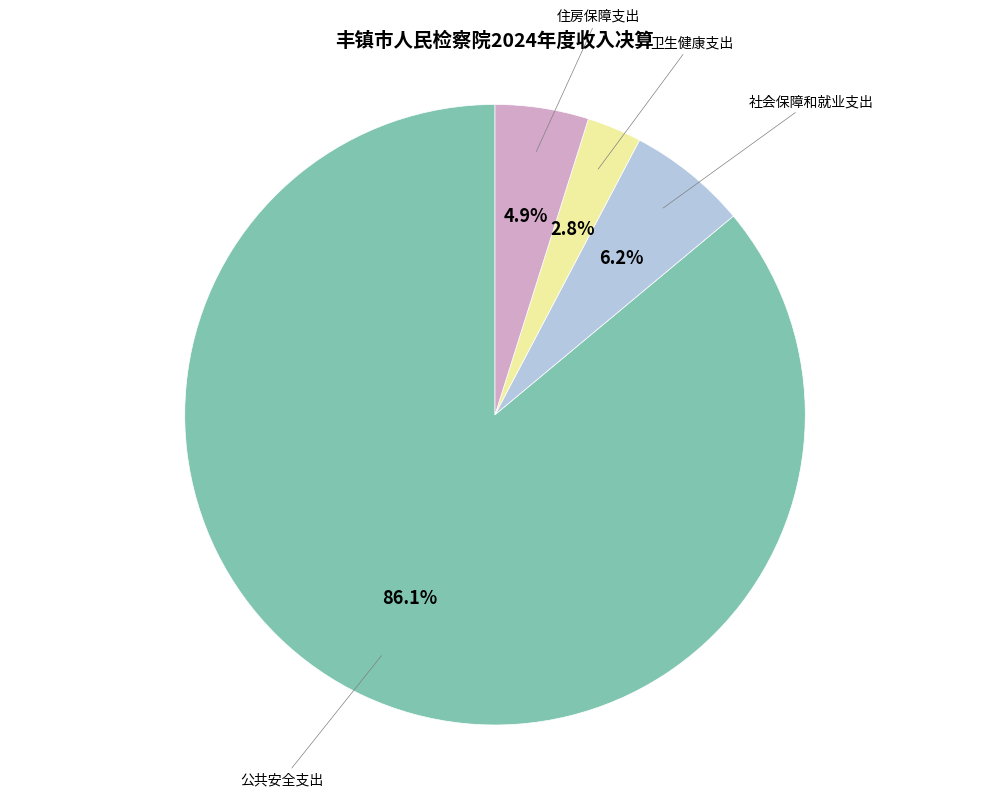

What percentage do 住房保障支出 and 卫生健康支出 together represent?

7.7%